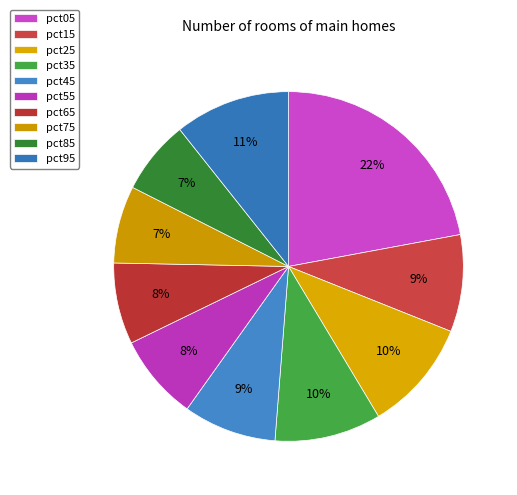

Which slice is the largest?

pct05